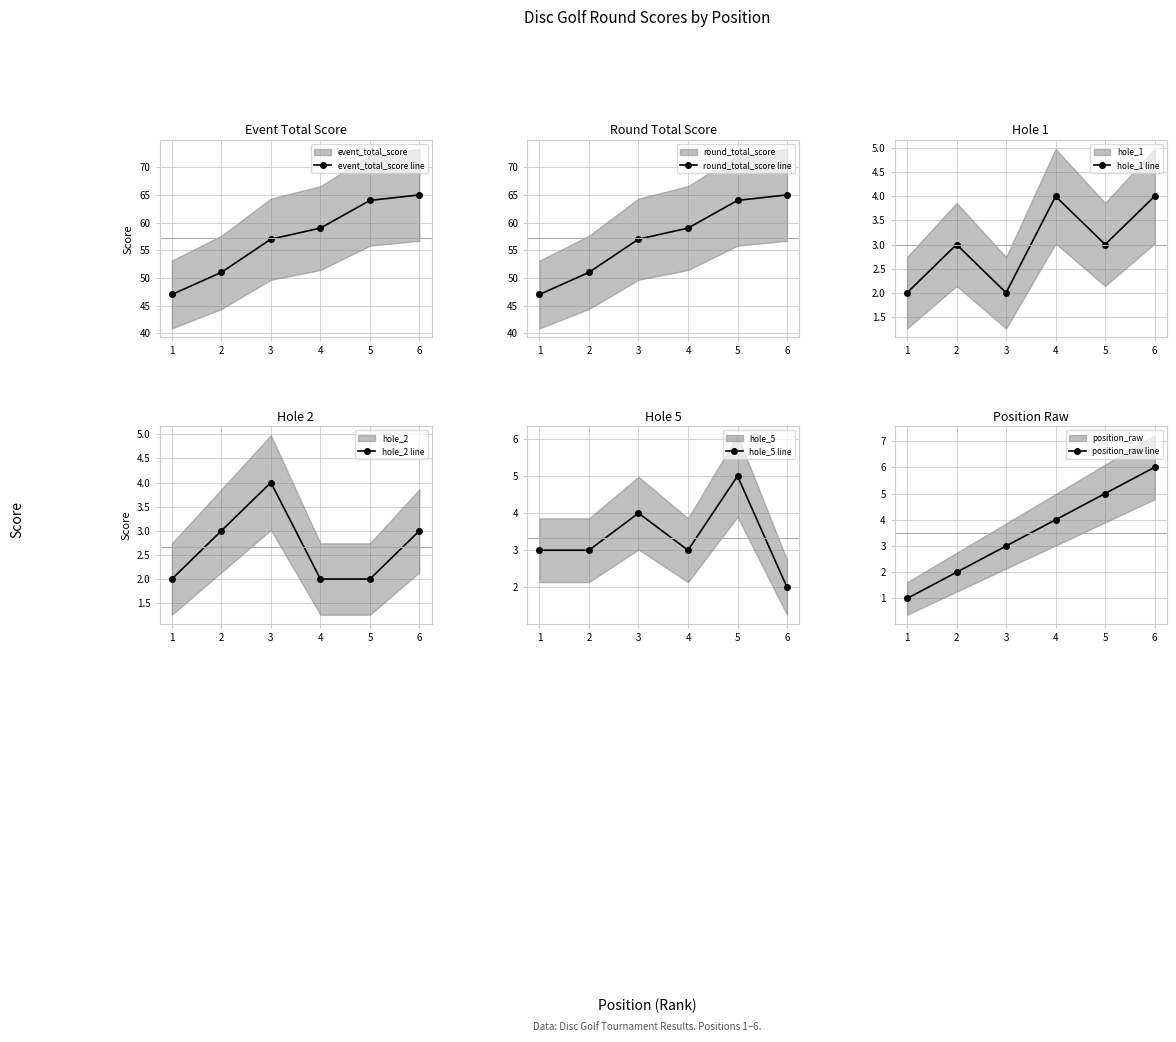

What is the difference between the highest and lowest values at 3?

55